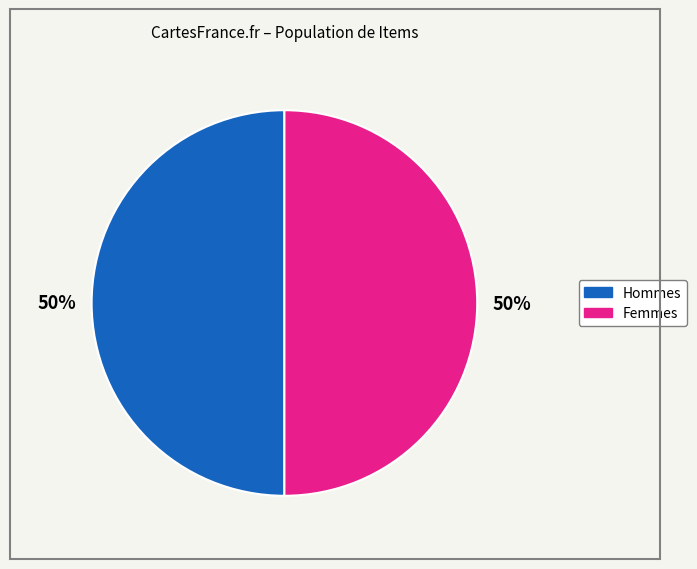

To the nearest percent, what is the average slice percentage?

50%